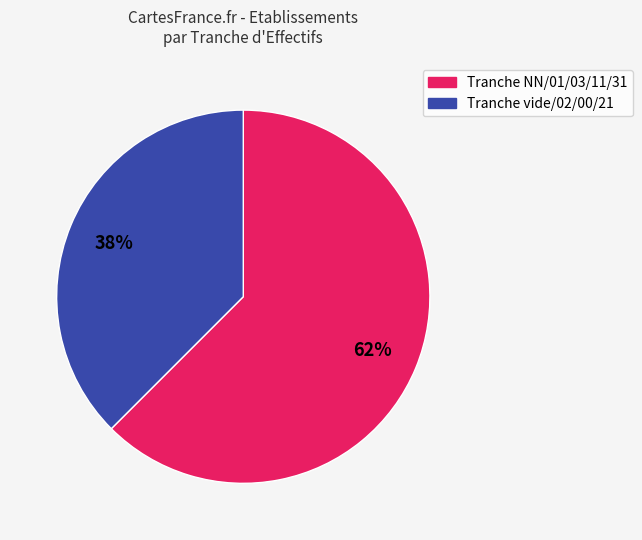

How many slices are in this pie chart?

2